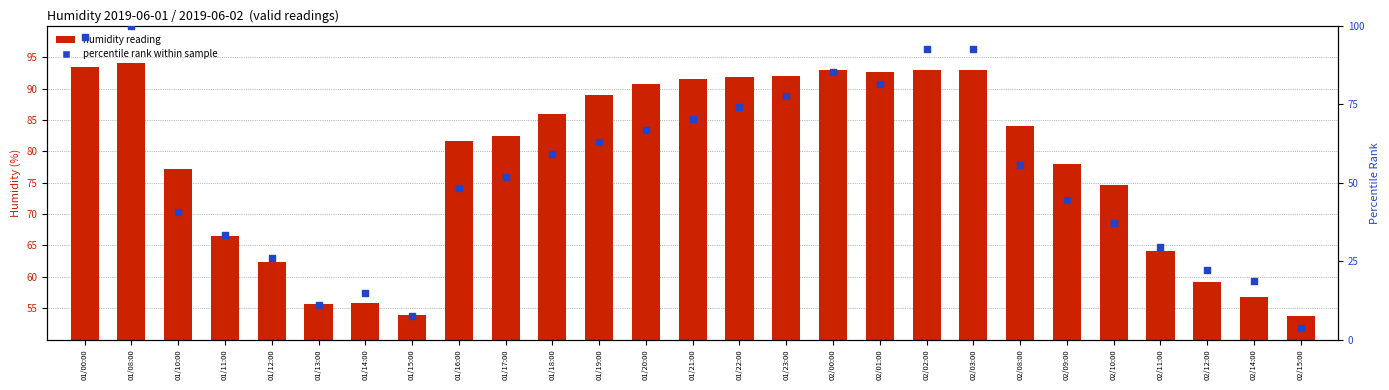

At how many categories does at least one series exceed 92?

6